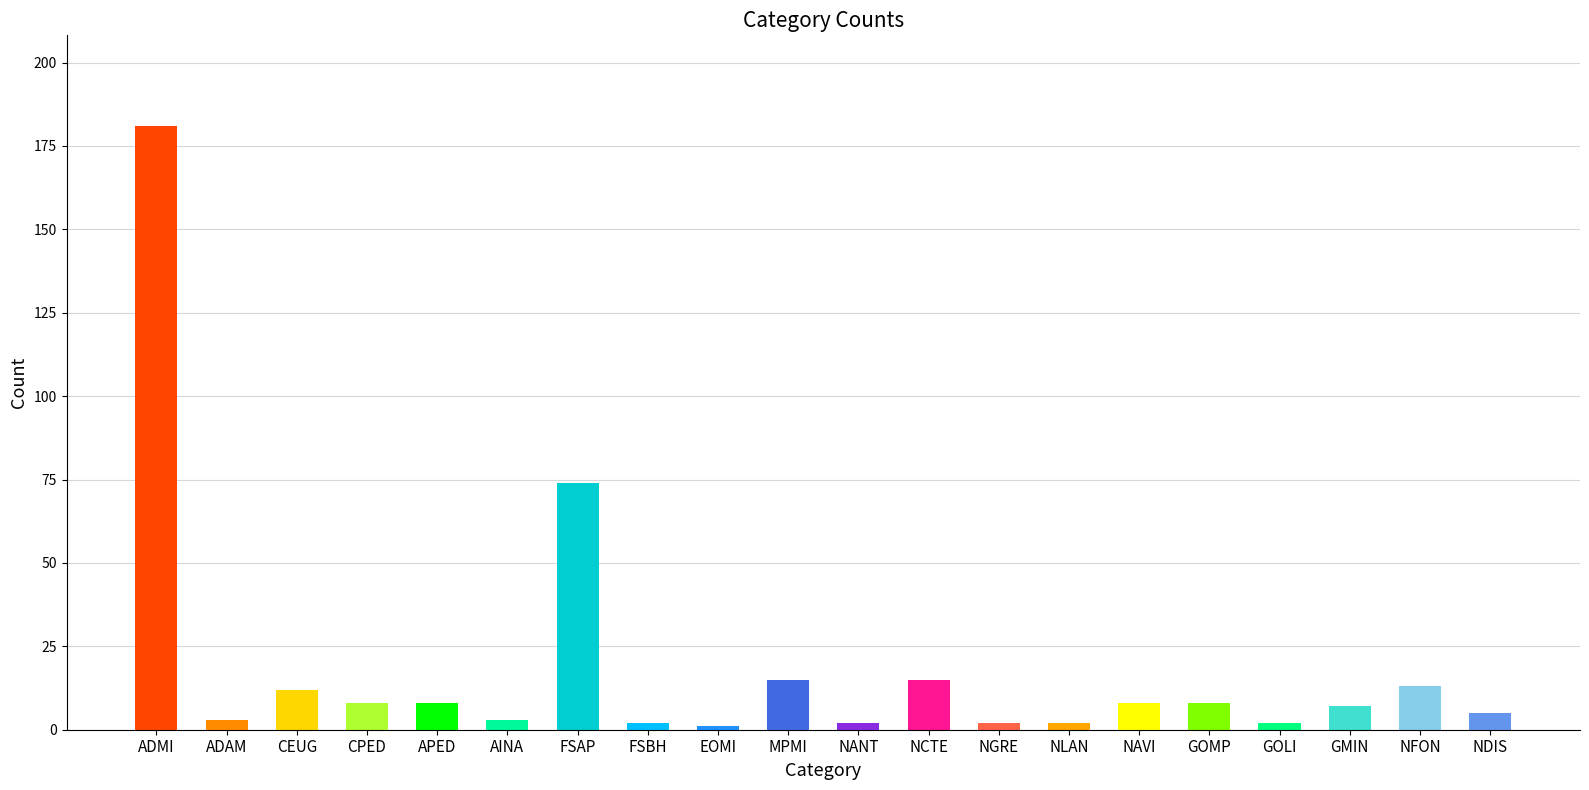

Approximately how many times larger is the value at GOLI compared to FSBH?

1.0